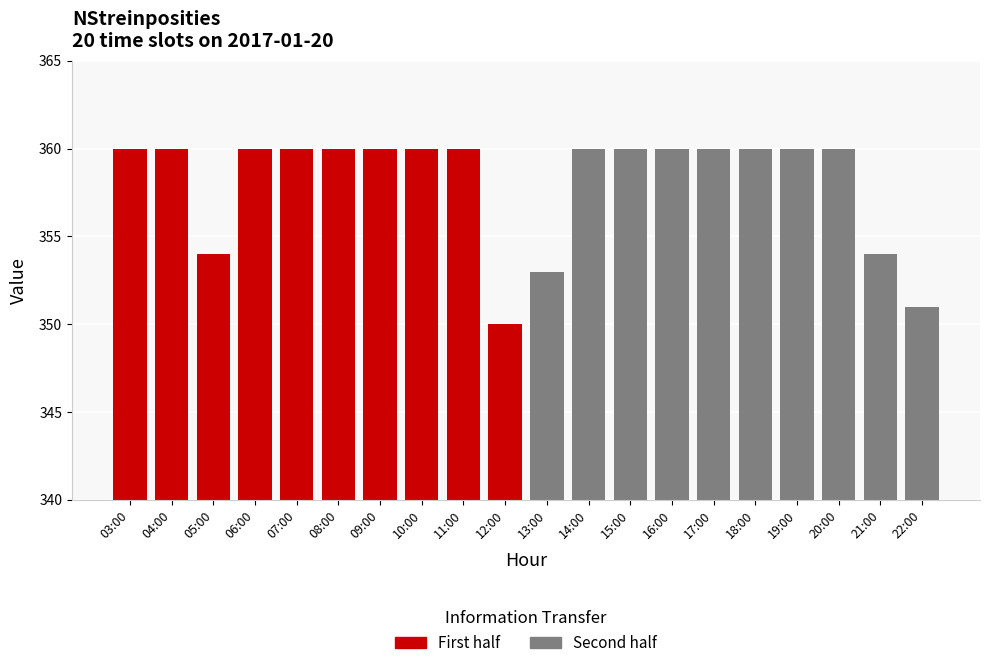

Between 13:00 and 12:00, which is larger?

13:00